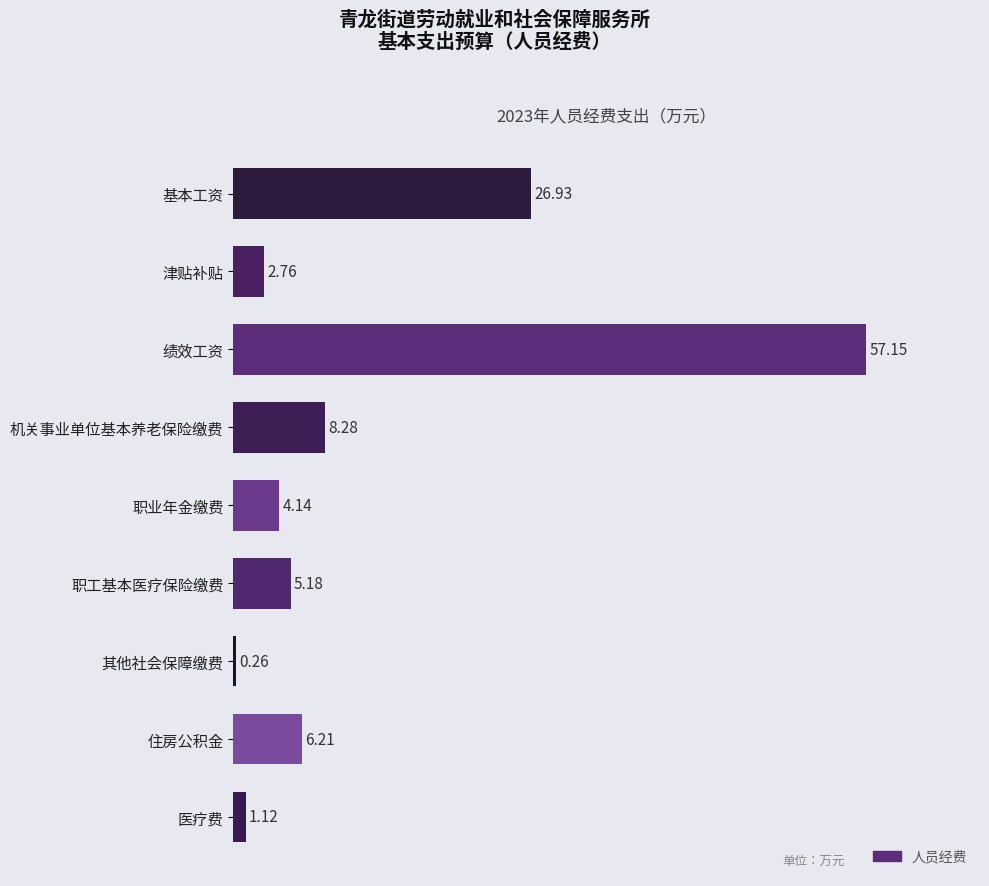

Which category has the lowest value across all series?

其他社会保障缴费